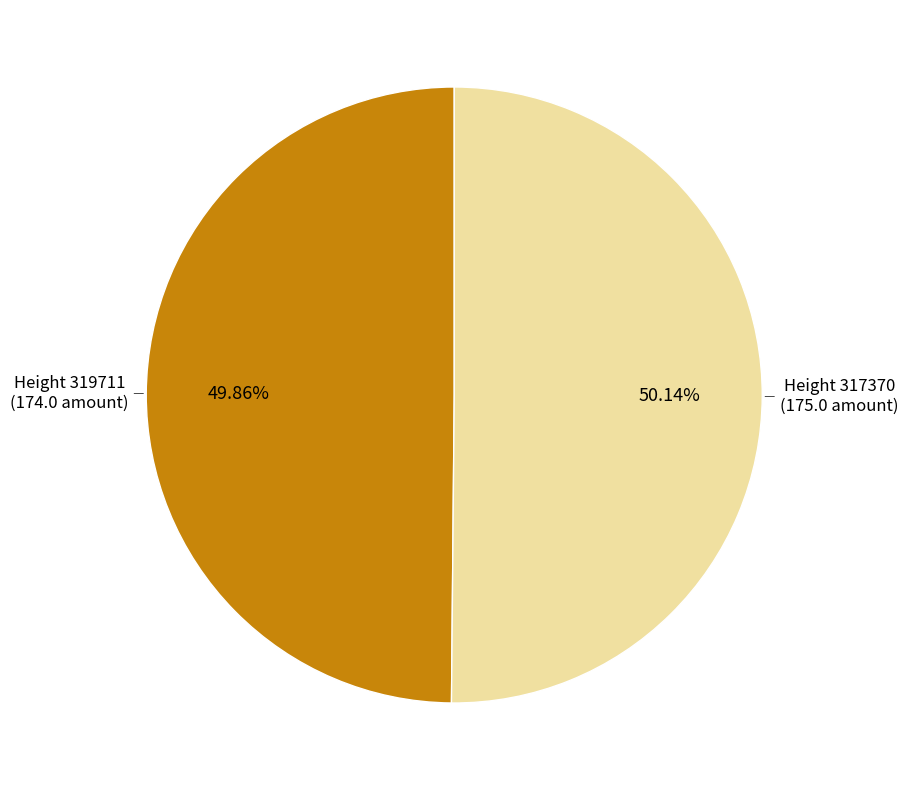

Count the number of slices in the pie.

2